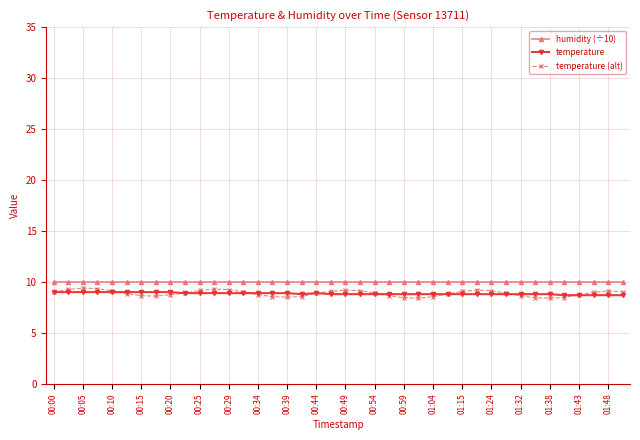

What is the average value of the temperature series?

8.9